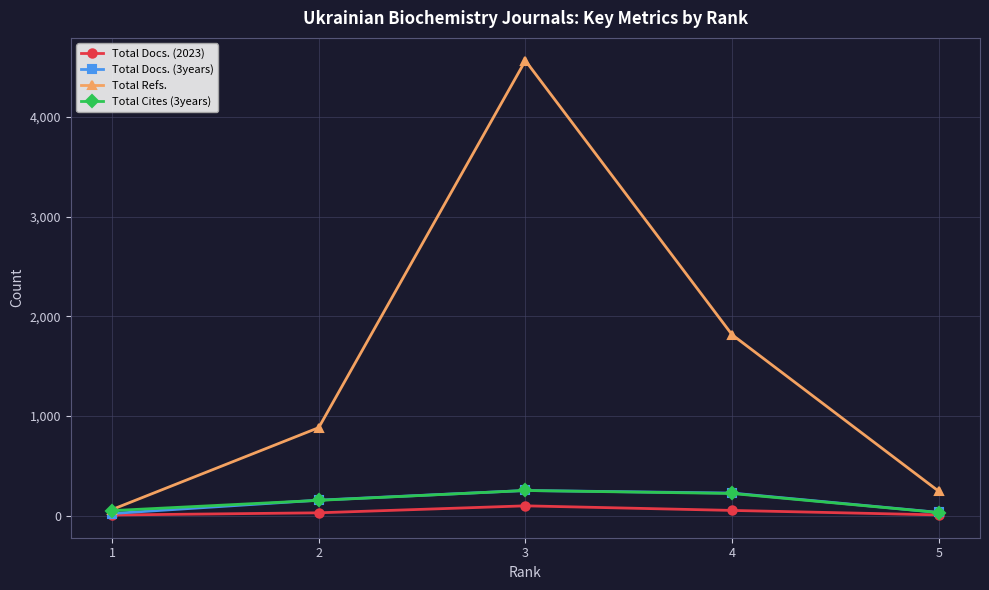

What is the approximate value of Total Docs. (2023) at 4, to the nearest 10?

50